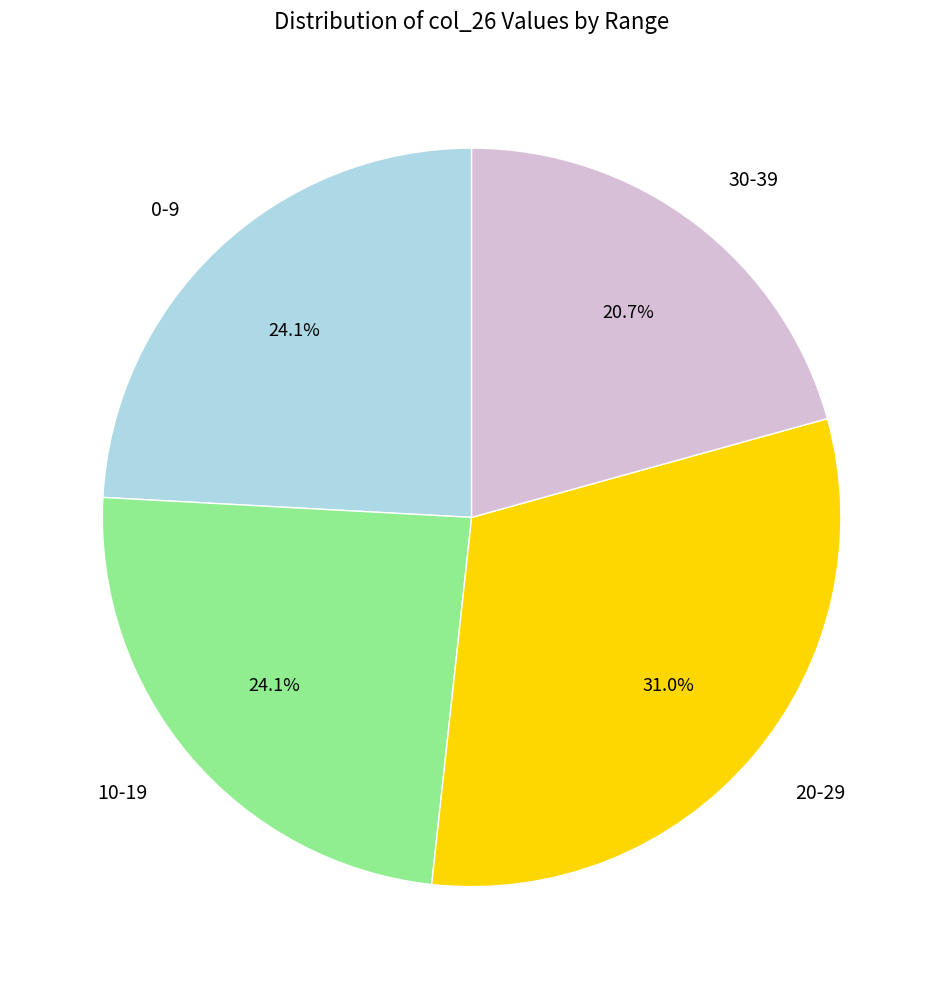

To the nearest percent, what is the difference between the largest and smallest slice percentages?

10%